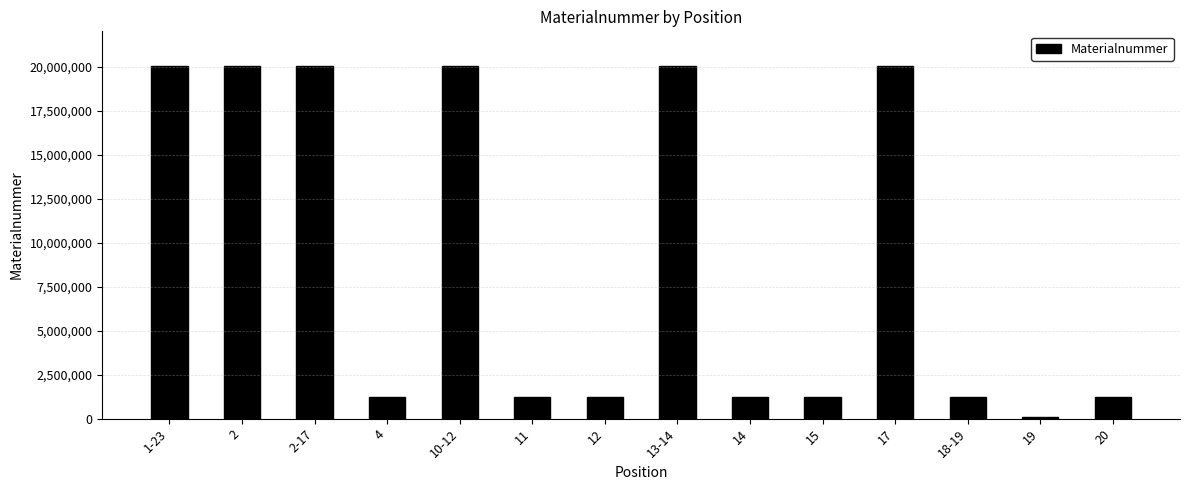

Is it true that the value at 14 is 1220057?

True